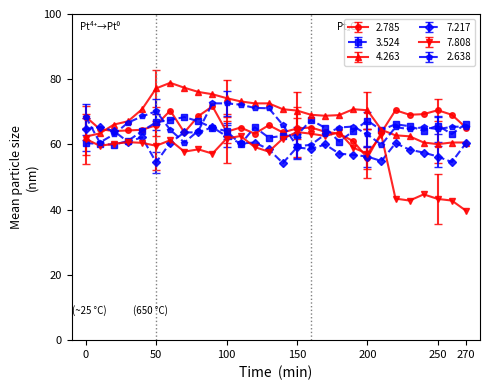

Which series has the largest total across all categories?

4.263